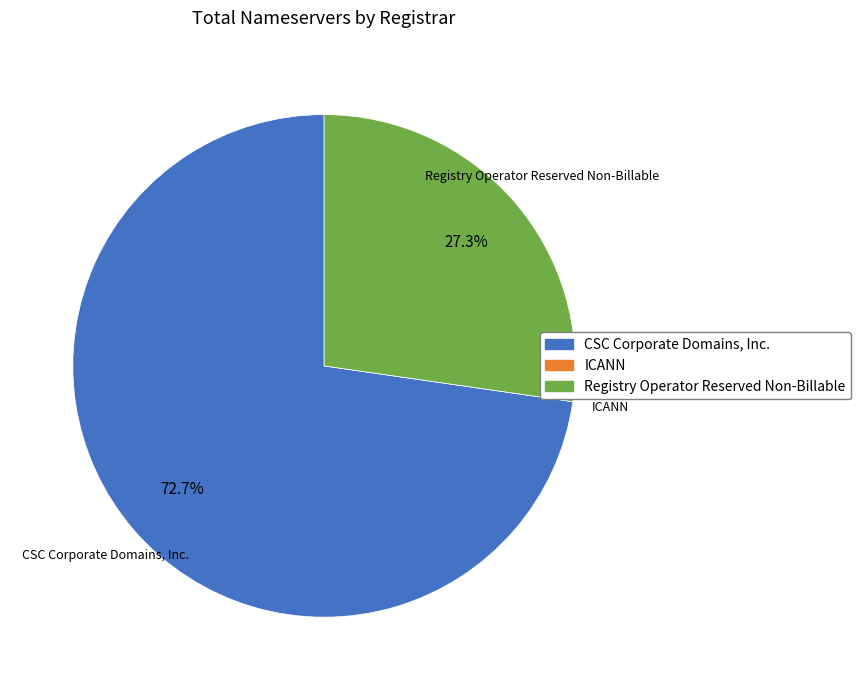

To the nearest percent, what is the difference between the largest and smallest slice percentages?

73%